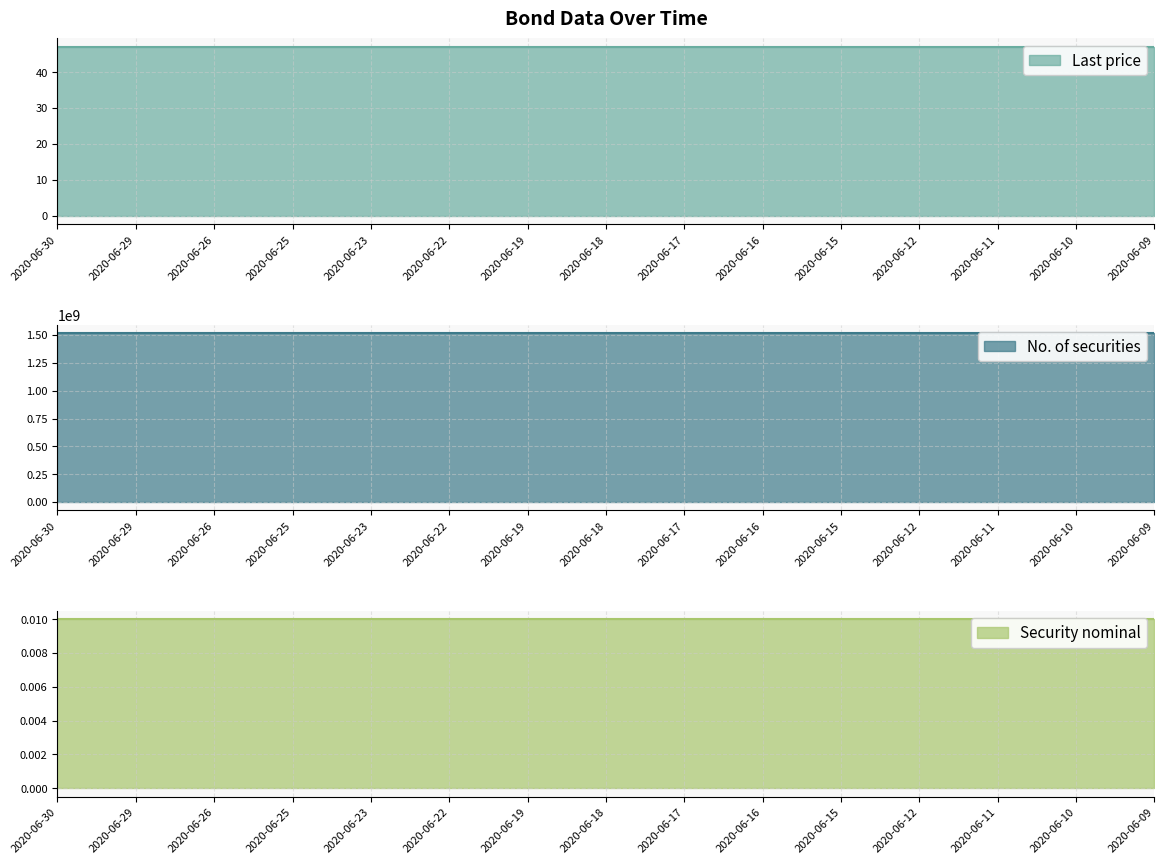

What is the maximum value for Last price?

47.0